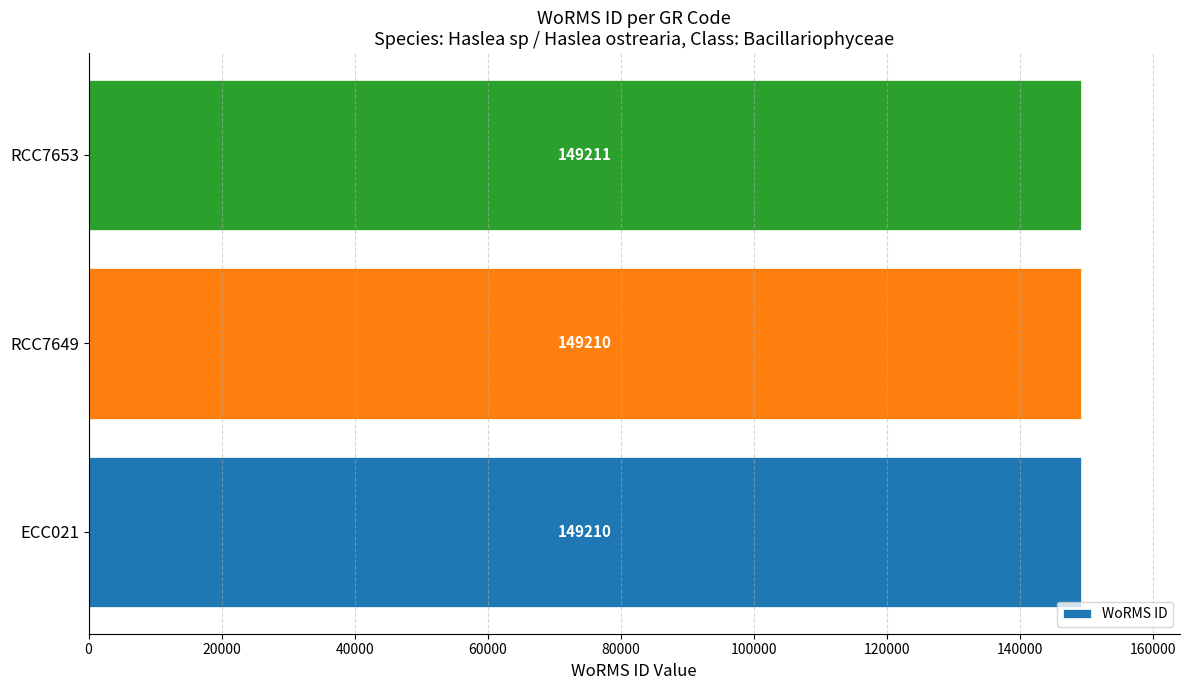

What is the greatest value displayed?

149211